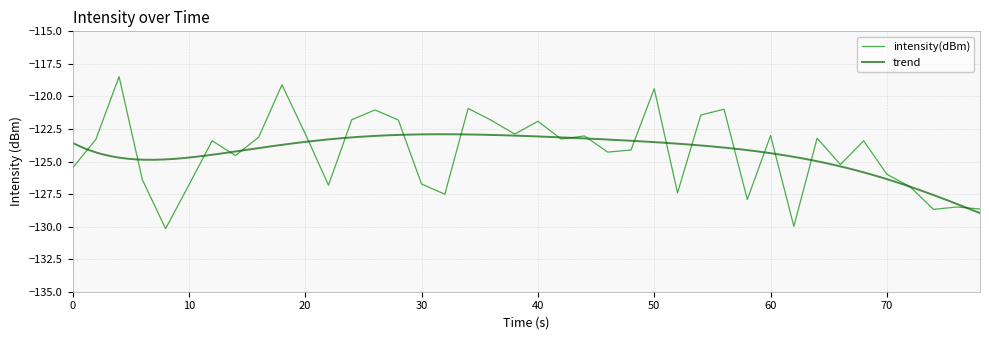

How many categories are shown in the chart?

40